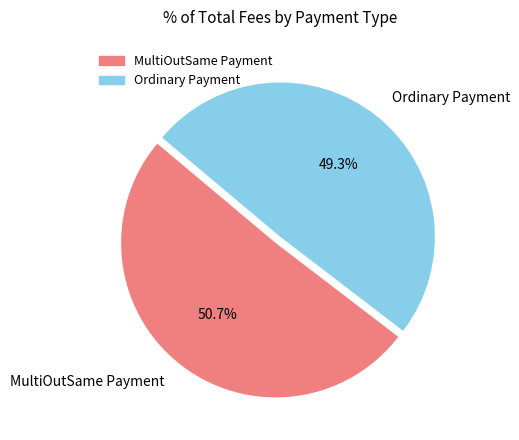

How much of the chart is everything except MultiOutSame Payment?

49.3%